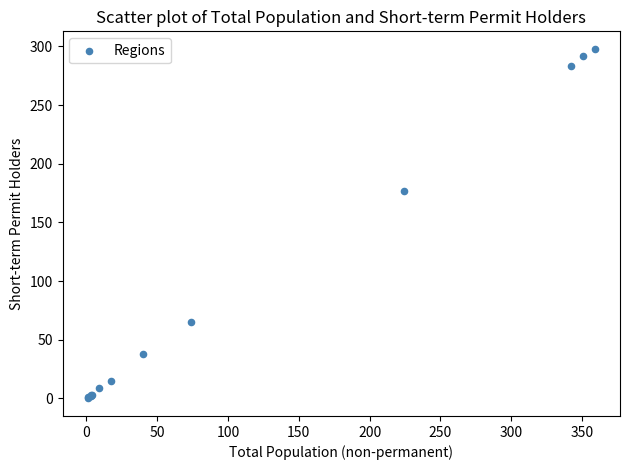

What Y value in the scatter plot is closest to 149?

177